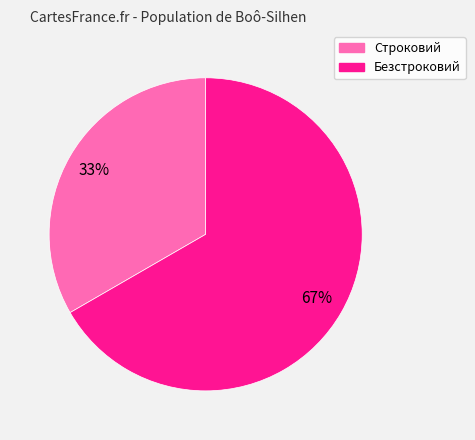

What is the largest slice in the pie chart?

Безстроковий